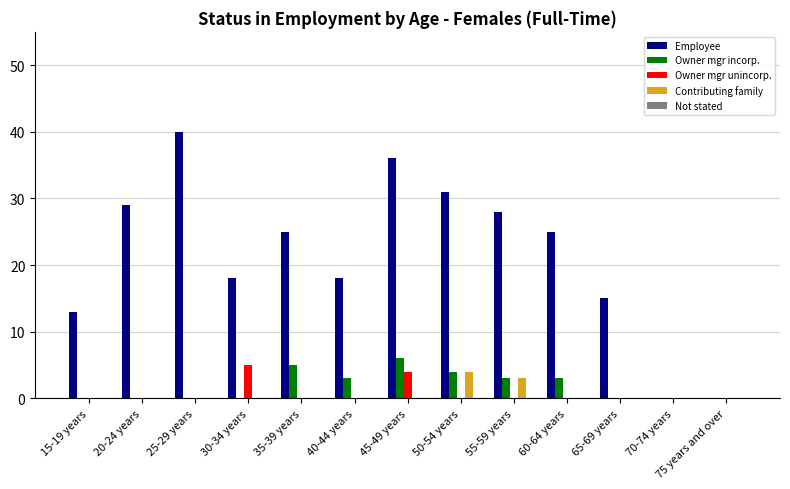

What is the total value across all series at 35-39 years?

30